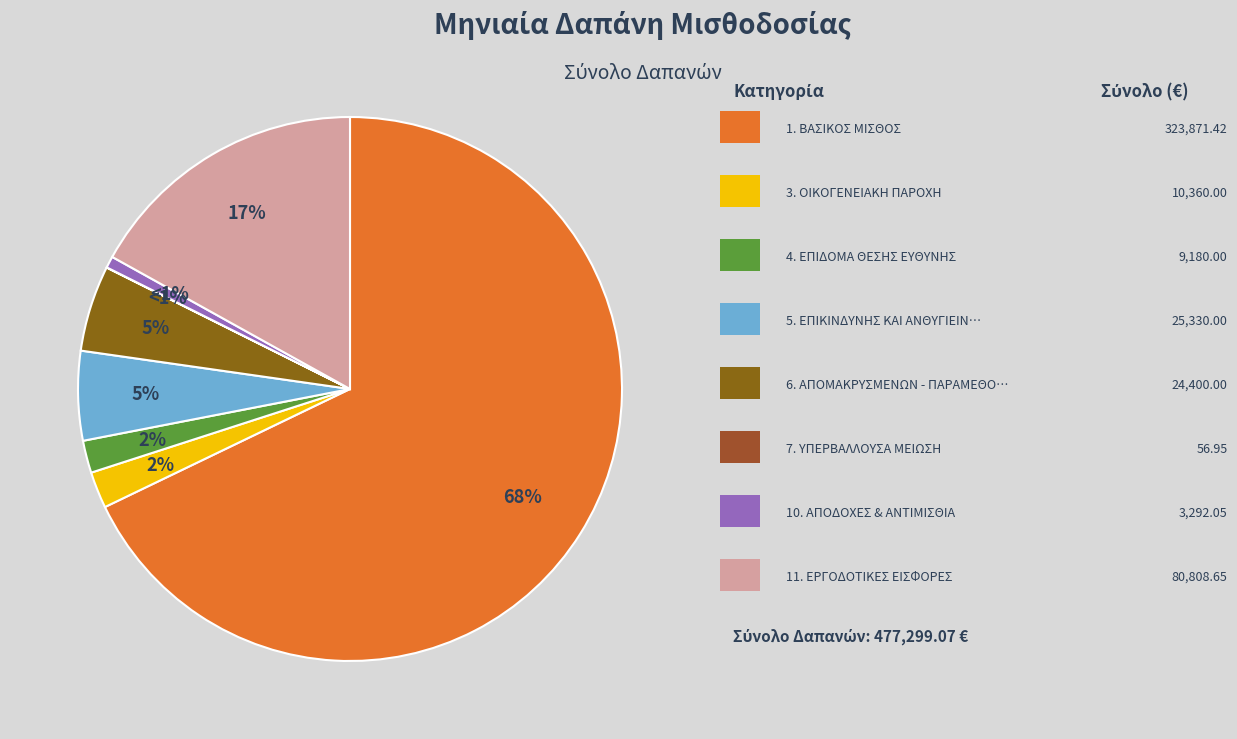

To the nearest percent, what is the average slice percentage?

12%